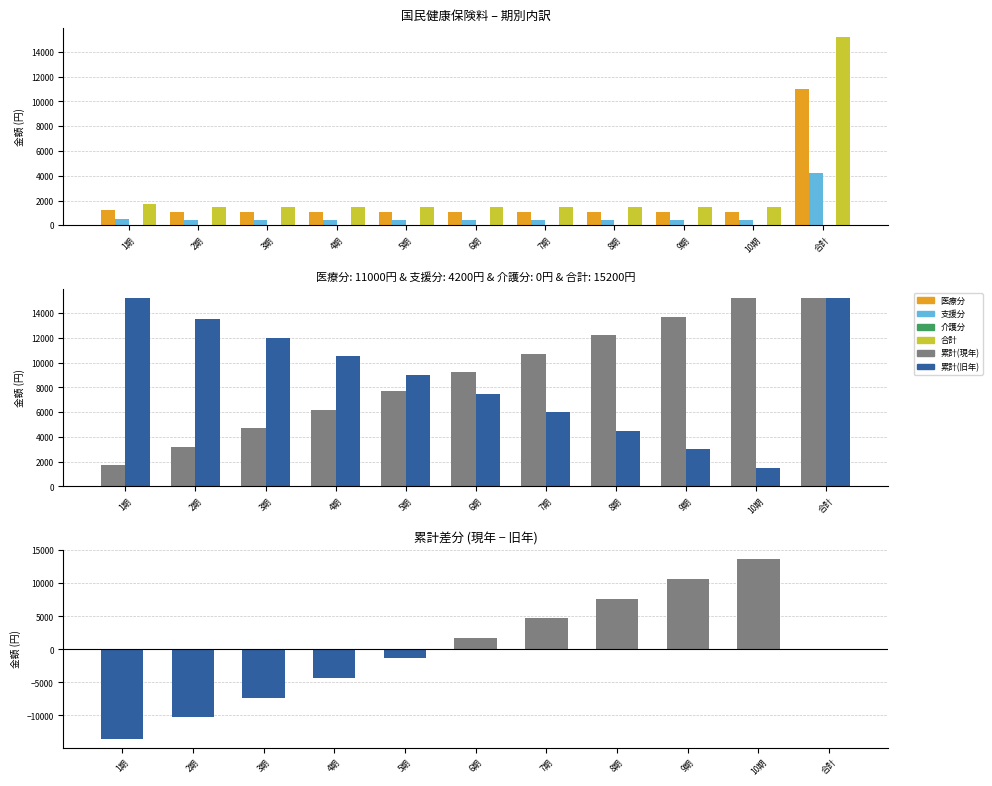

Which has a higher value, 10期 or 7期?

10期